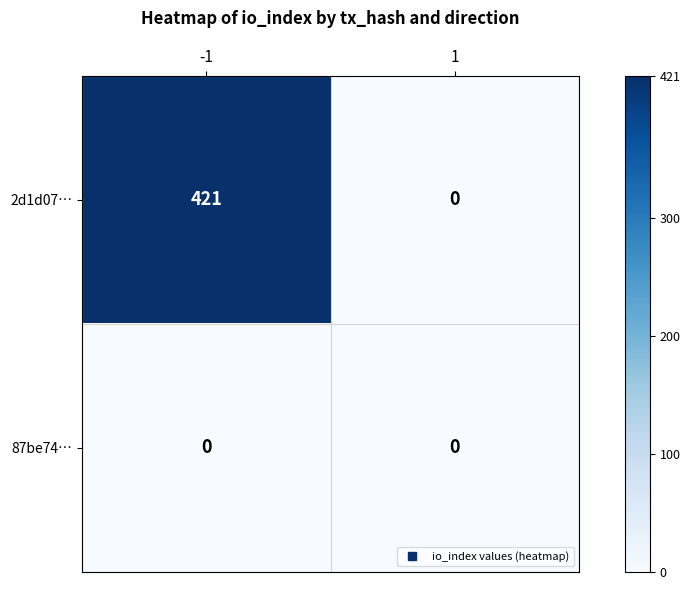

What is the greatest value displayed?

421